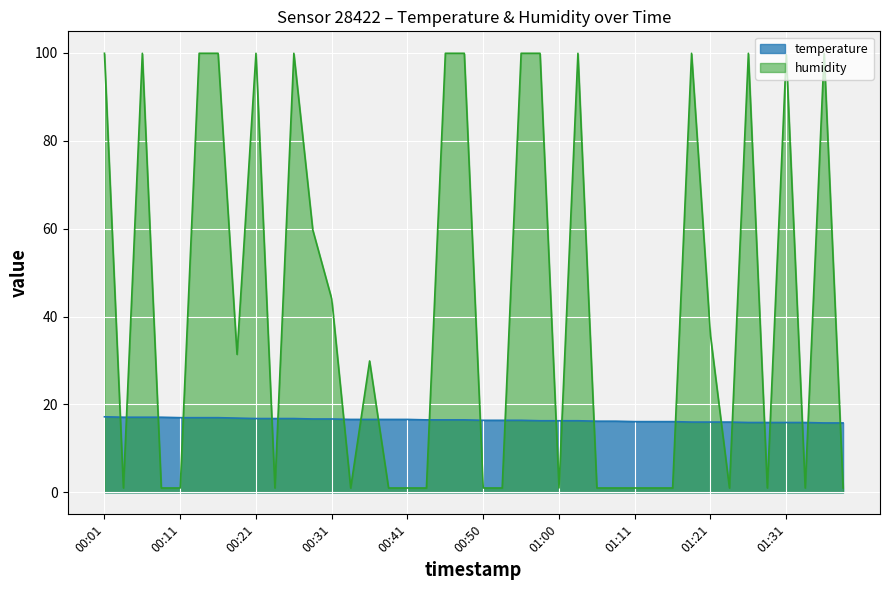

What is the difference between the highest and lowest values at 01:21?

19.6